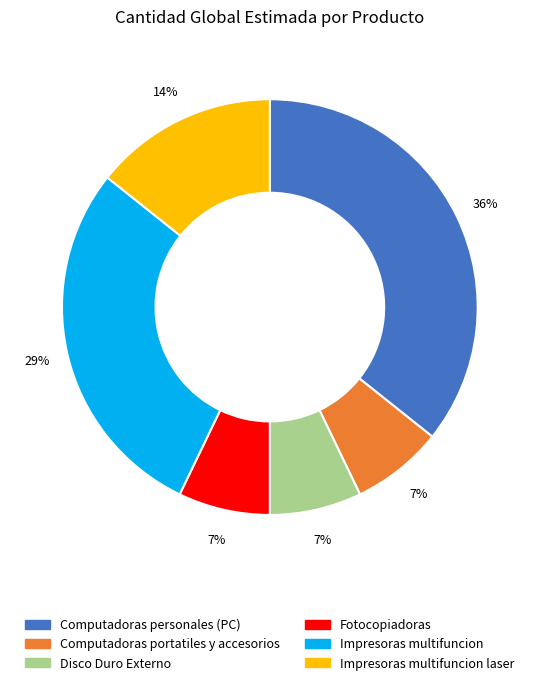

Is there any slice that represents more than half of the pie?

No